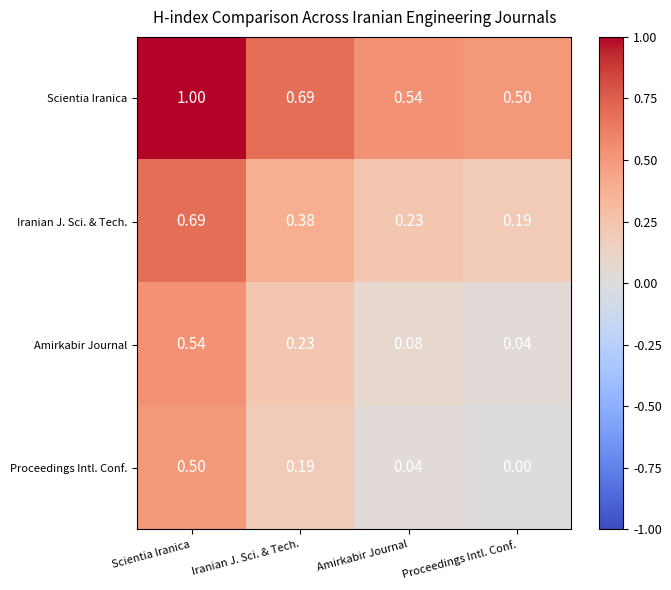

At which category is the sum across all series the highest?

Scientia Iranica